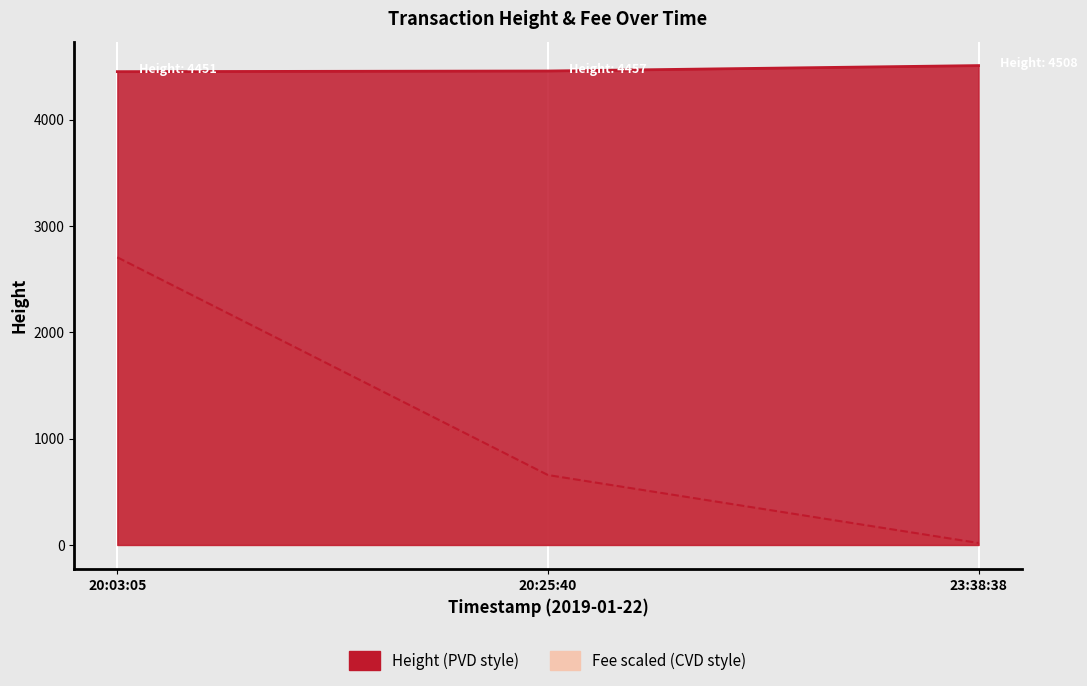

How many categories are shown in the chart?

3